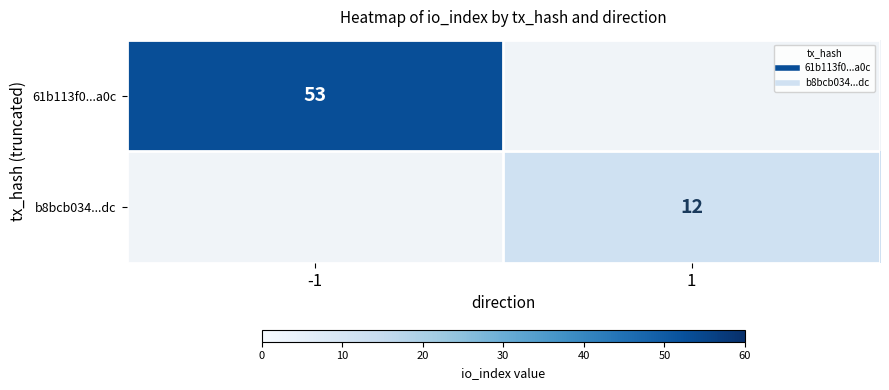

What is the maximum value for 61b113f0...a0c?

53.0